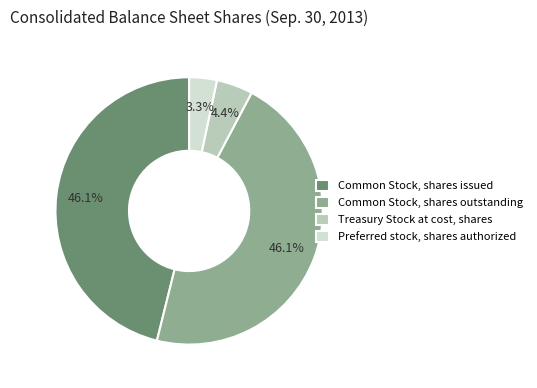

Is there any slice that represents more than half of the pie?

No